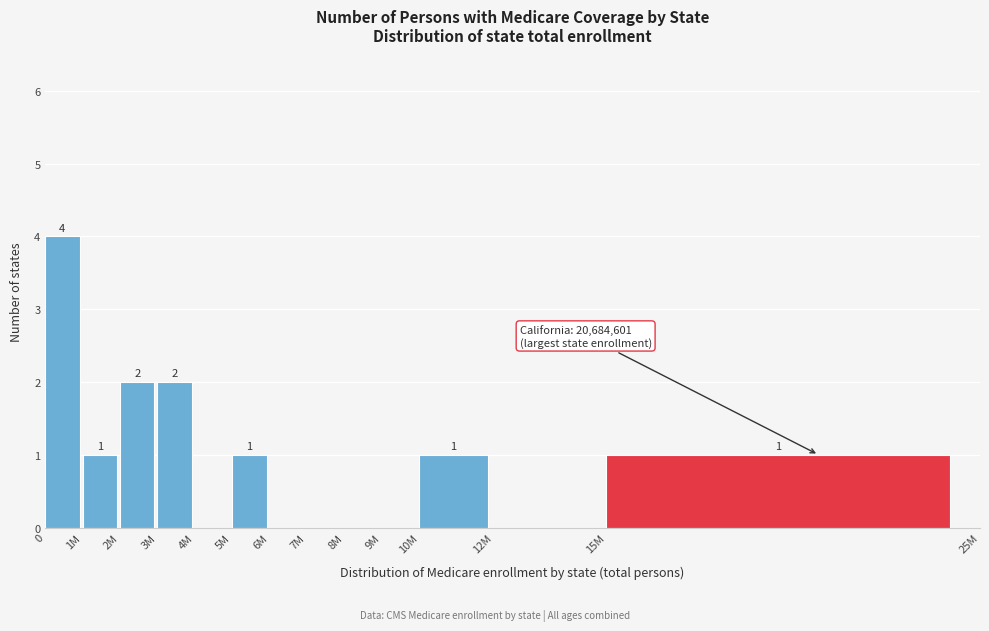

Reading right to left, what are all the values shown in this chart?

15M=1	12M=0	10M=1	9M=0	8M=0	7M=0	6M=0	5M=1	4M=0	3M=2	2M=2	1M=1	0=4